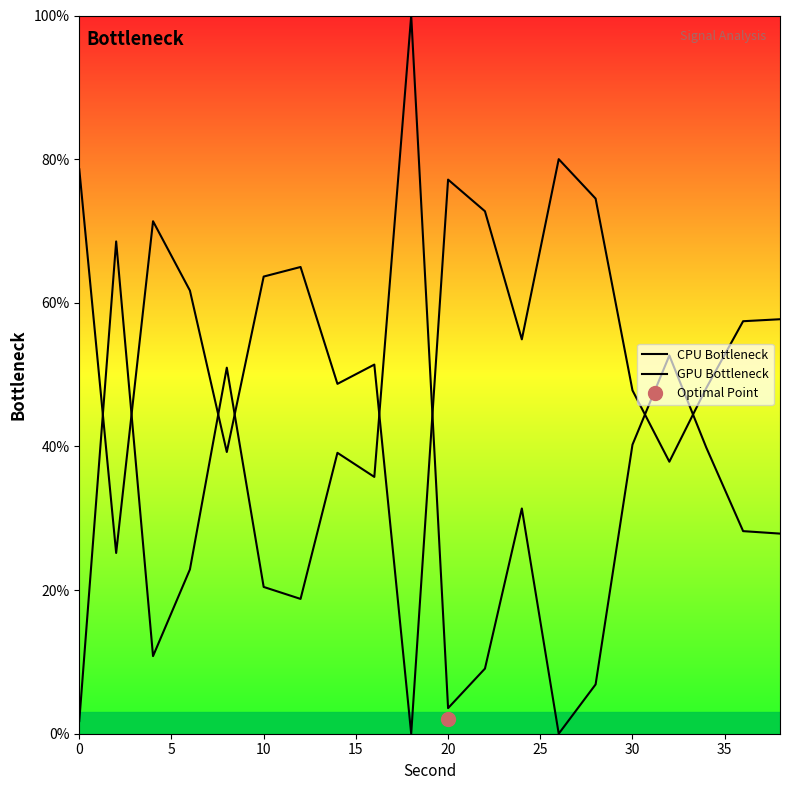

What is the difference between the GPU Bottleneck values at 25 and 20?

24.4